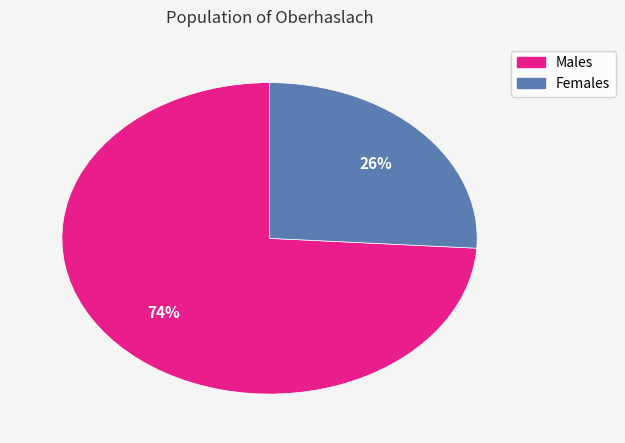

To the nearest percent, what is the average slice percentage?

50%